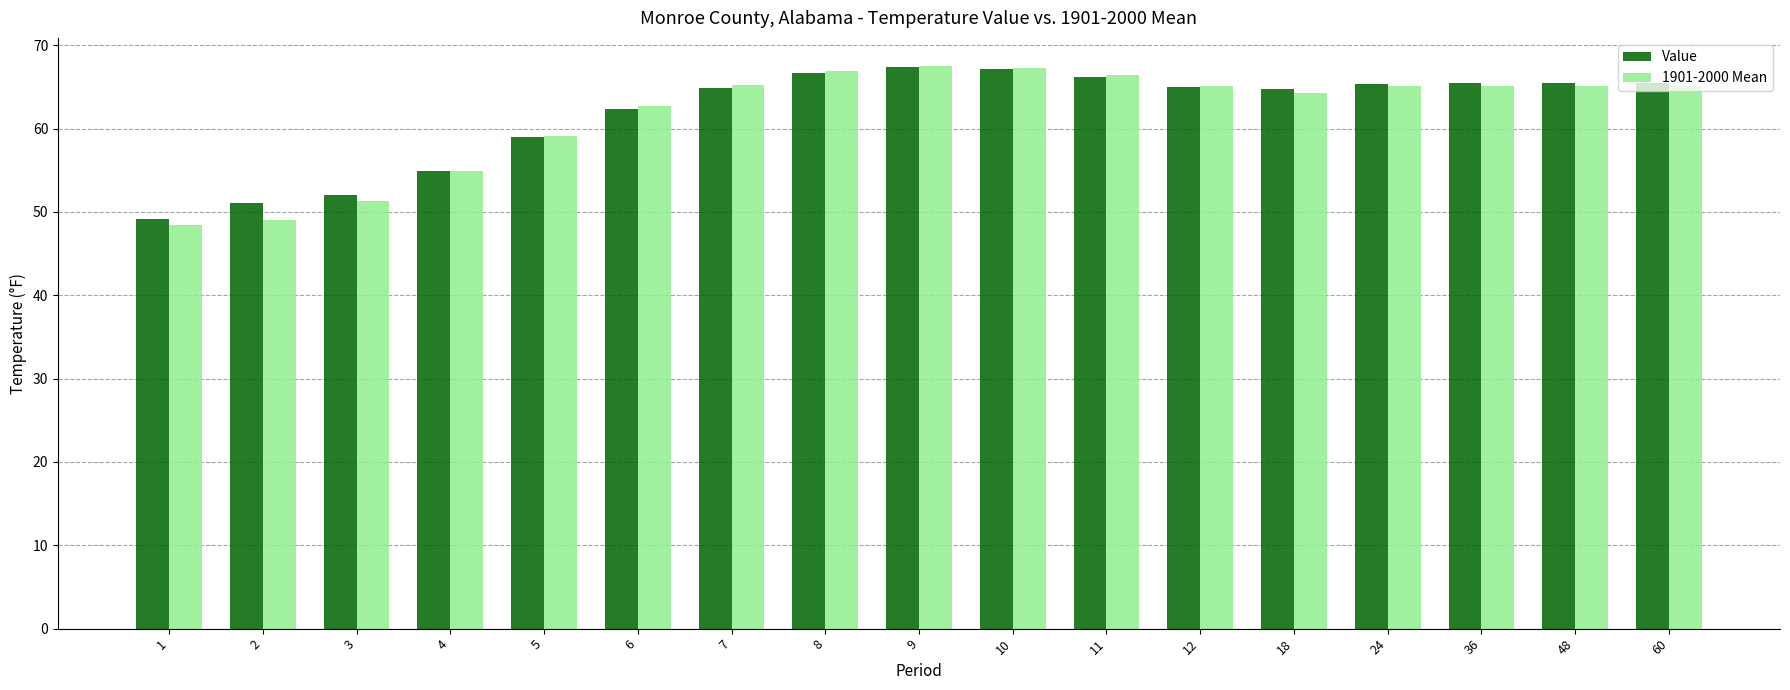

The Value series shows 97.4 at 7. True or false?

False